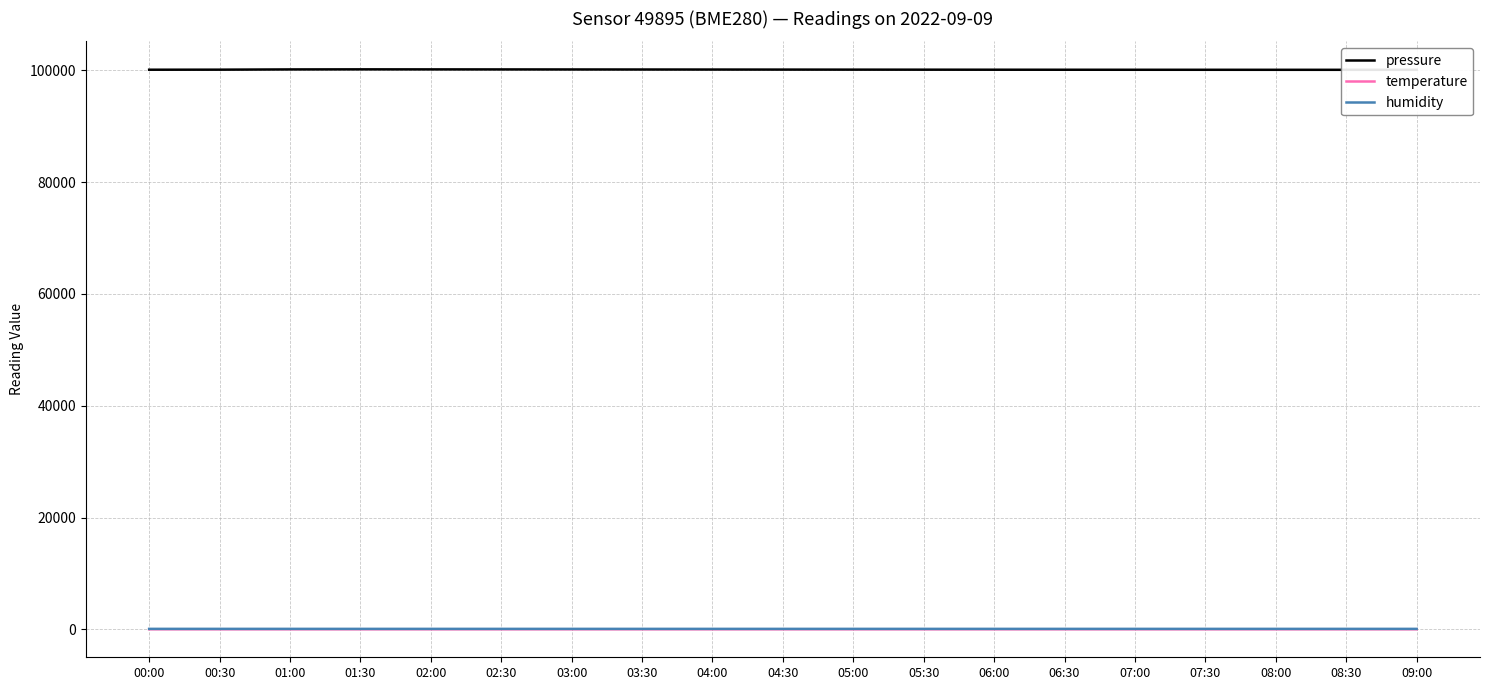

Reading right to left, list all the values displayed in this chart.

pressure: 100108.0	100110.0	100112.0	100115.0	100118.0	100122.0	100128.0	100135.0	100142.0	100150.0	100158.0	100165.0	100172.5	100180.0	100186.8	100193.0	100179.7	100136.9	100127.5
temperature: 5.8	5.8	5.8	5.8	5.8	5.8	5.8	5.9	5.9	5.9	5.9	5.9	5.9	6.0	6.0	6.0	6.0	6.1	6.0
humidity: 79.5	79.6	79.6	79.6	79.7	79.7	79.8	79.8	79.8	79.9	80.0	80.0	80.0	80.1	80.2	80.0	80.2	80.2	81.6